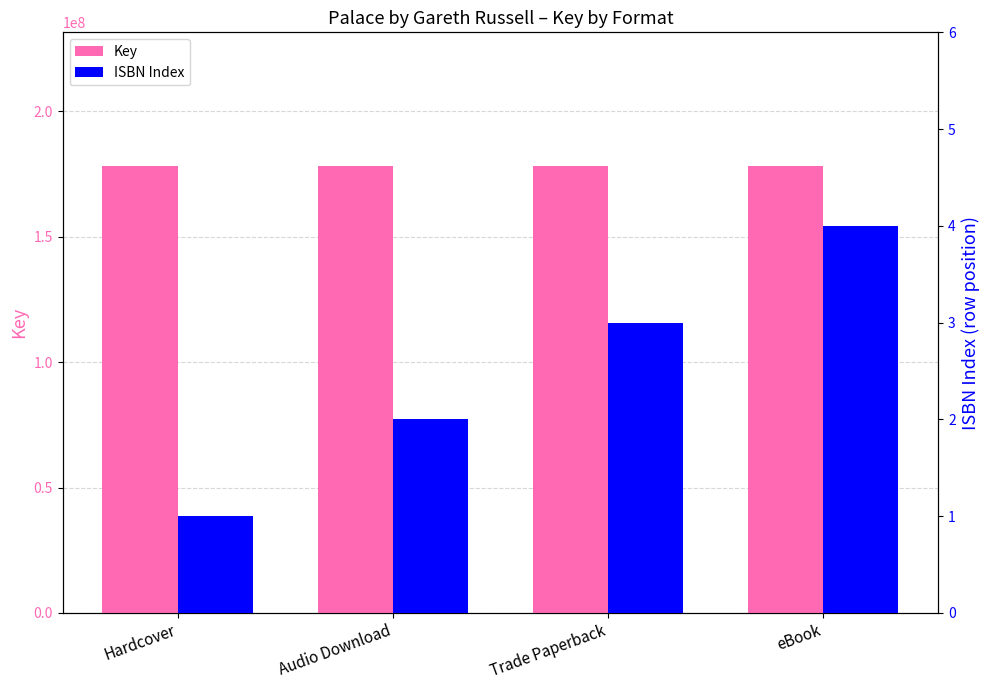

What is the sum of all ISBN Index values?

10